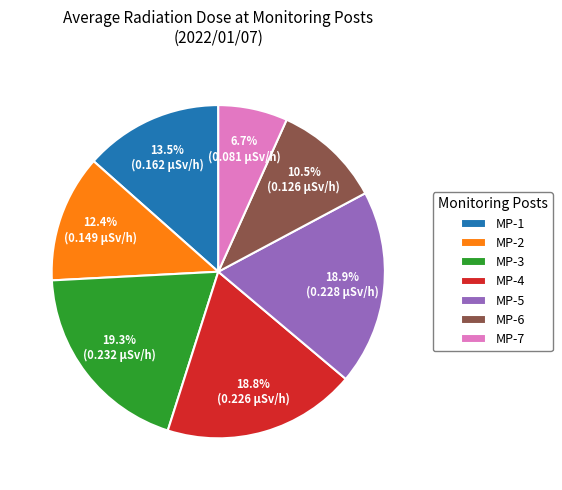

Which category has the smallest portion of the pie?

MP-7